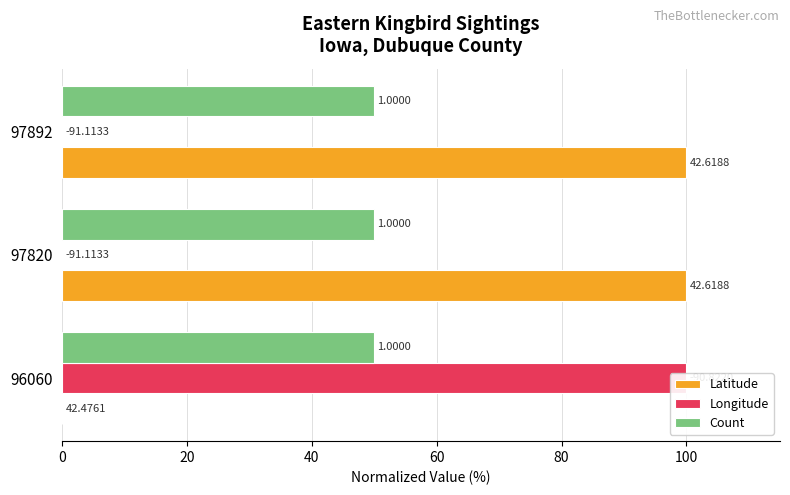

What is the difference between the maximum and minimum values in the Latitude series?

100.0